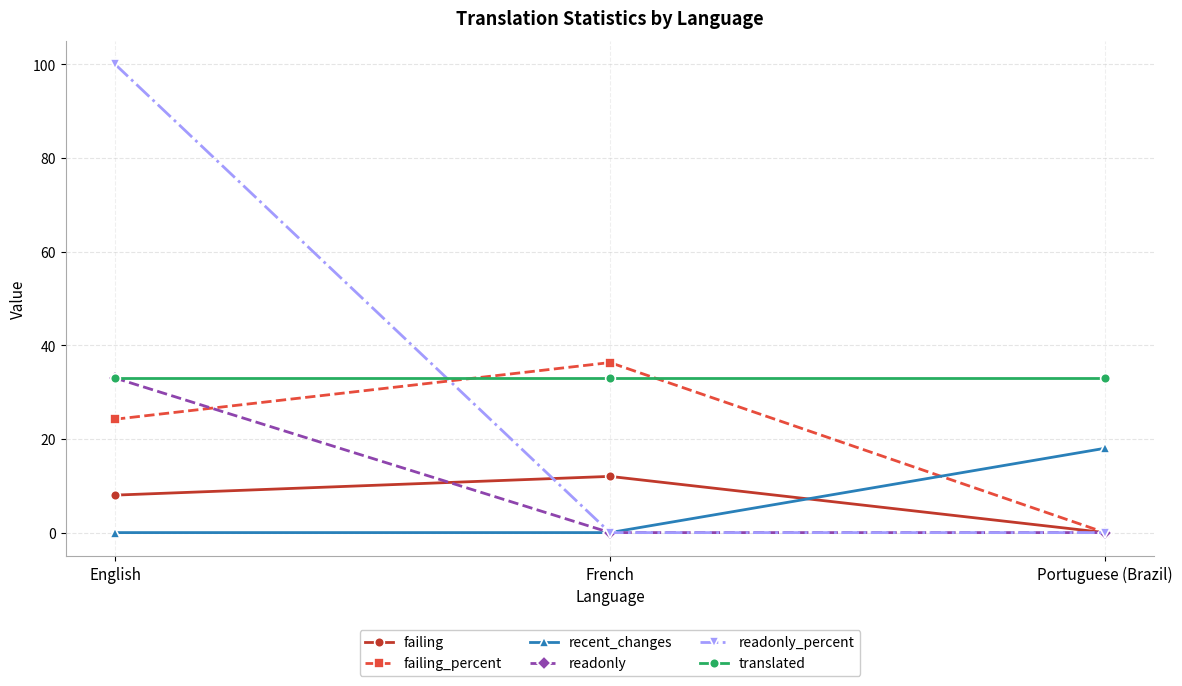

What is the label of the 1st point from the left?

English